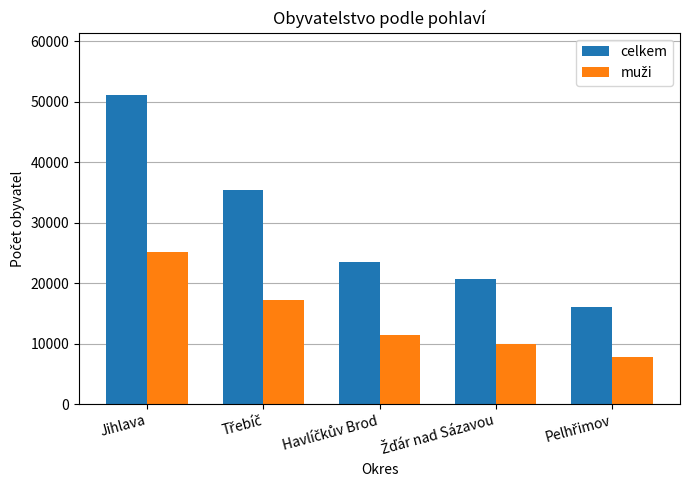

Which series has the widest spread of values?

celkem